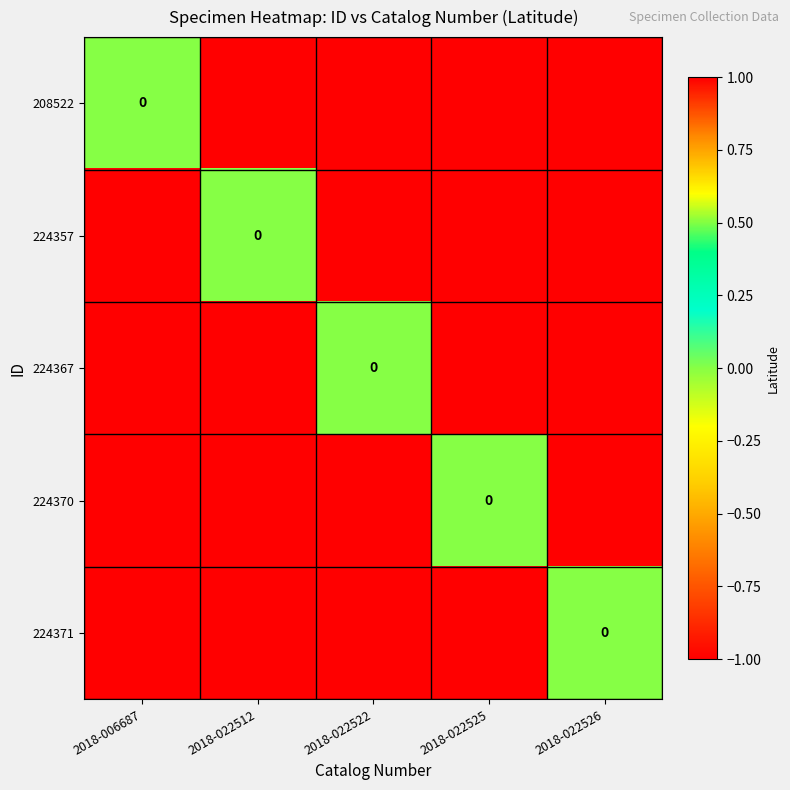

Rank the categories by 224371 value from highest to lowest.

2018-022526, 2018-006687, 2018-022512, 2018-022522, 2018-022525